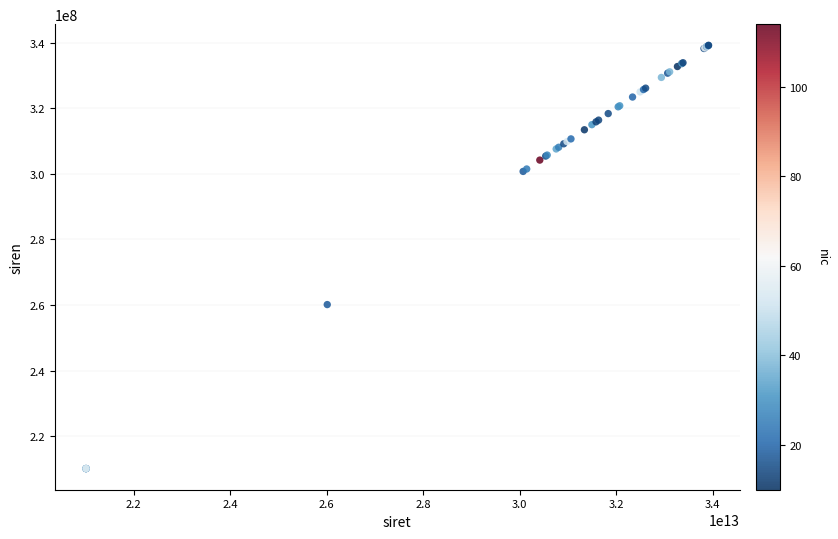

What Y value in the scatter plot is closest to 274626684?

260102876